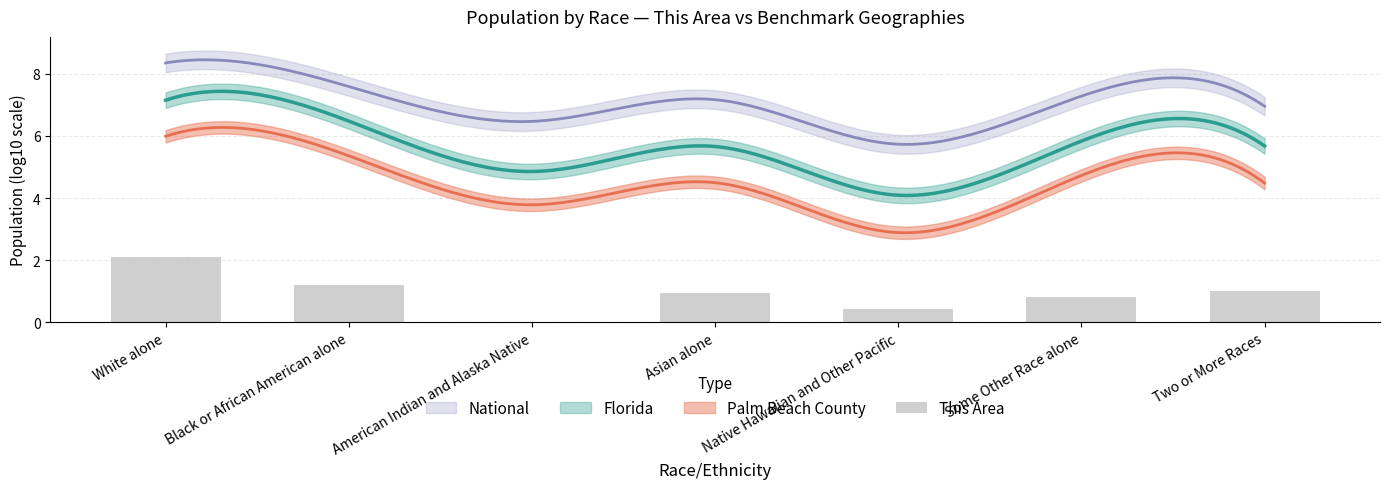

Reading left to right, what are all the values shown in this chart?

White alone=2.1	Black or African American alone=1.2	American Indian and Alaska Native=0.0	Asian alone=0.9	Native Hawaiian and Other Pacific=0.4	Some Other Race alone=0.8	Two or More Races=1.0